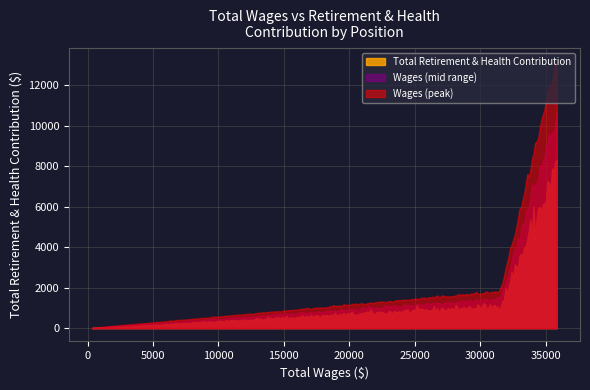

What is the average value?

4999